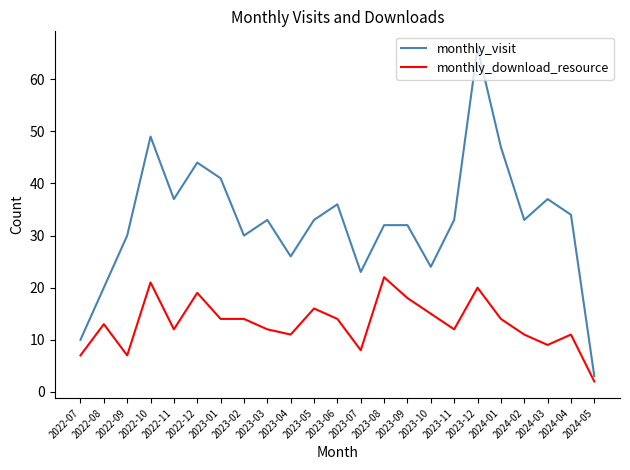

What is the difference between the maximum and minimum values in the monthly_download_resource series?

20